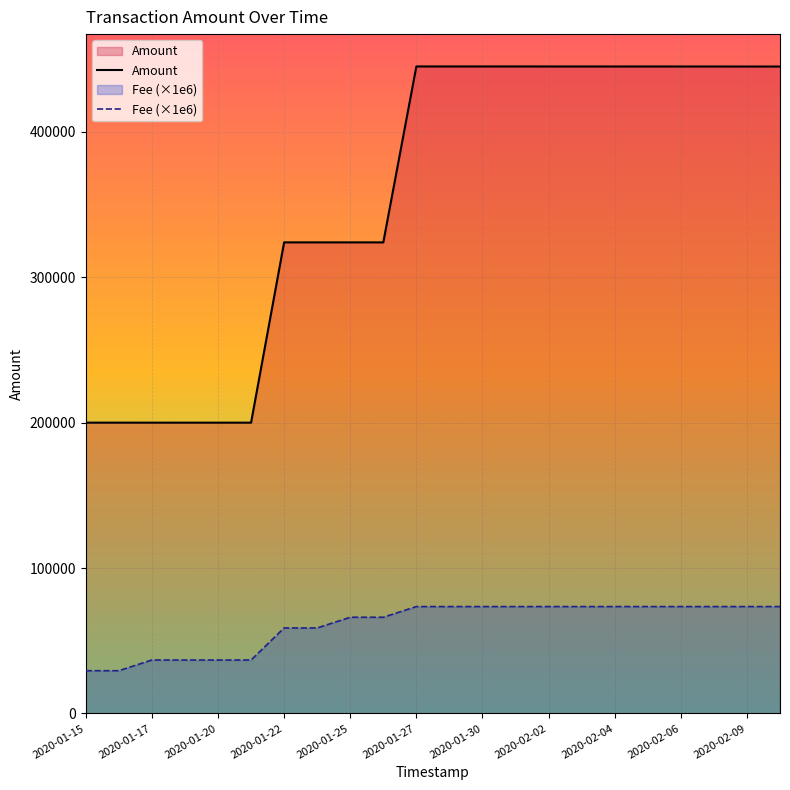

At 2020-02-09, list the series in order from largest to smallest.

Amount, Fee (×1e6)